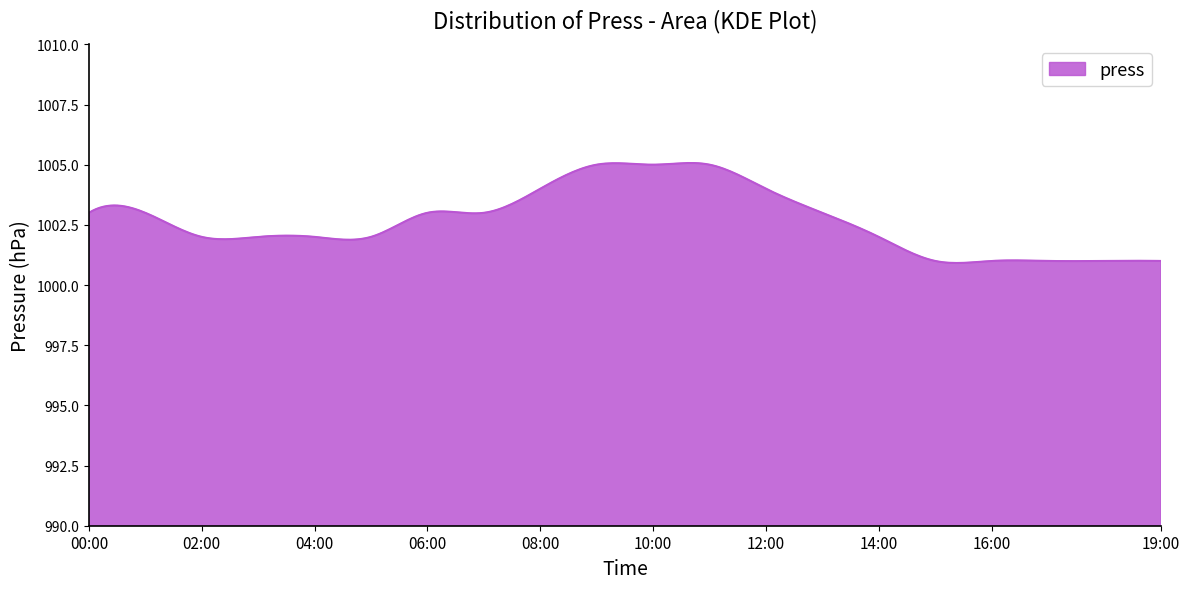

What is the greatest value displayed?

1005.1